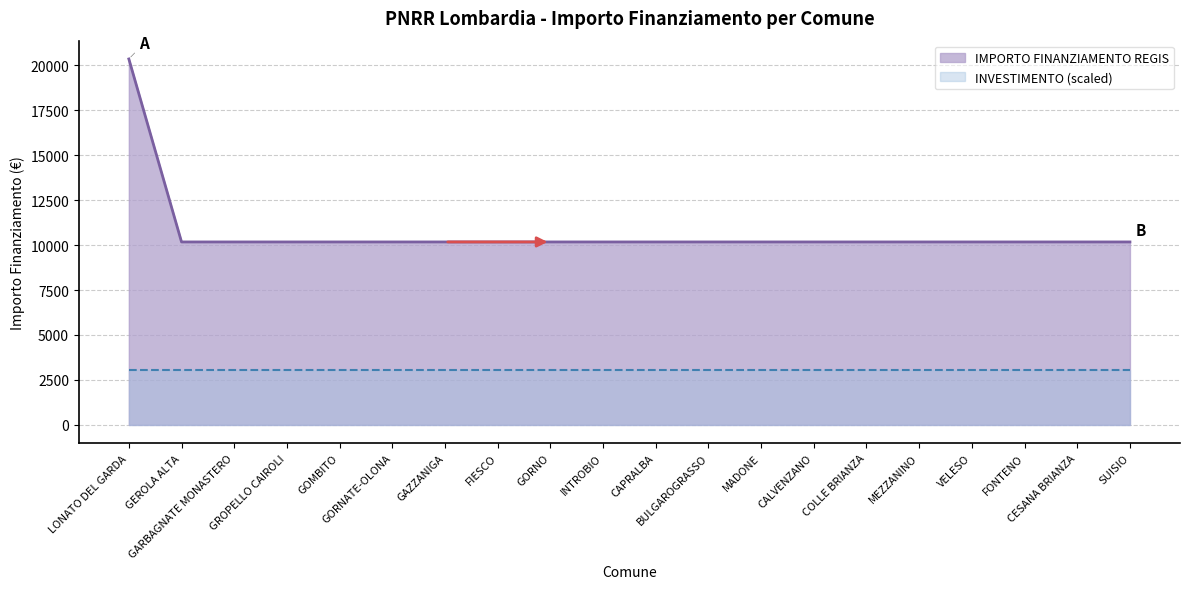

The value at GARBAGNATE MONASTERO is 15823. True or false?

False